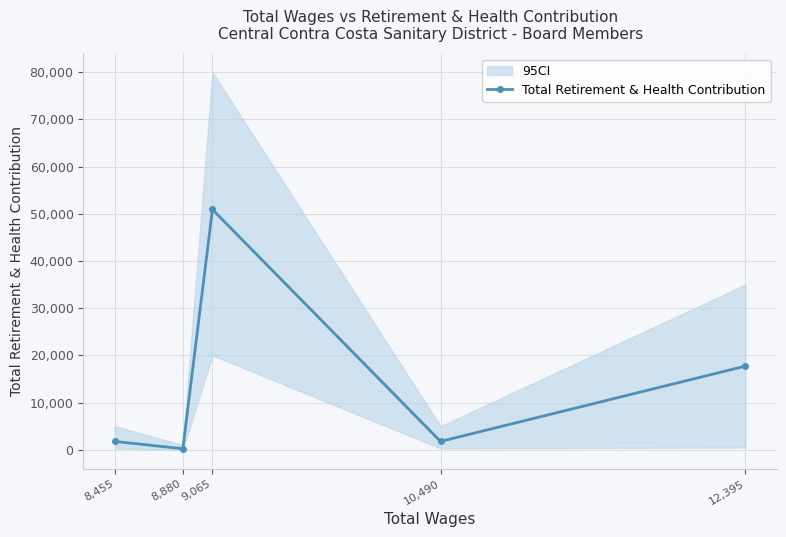

Rank the categories by value from highest to lowest.

9,065, 12,395, 10,490, 8,455, 8,880